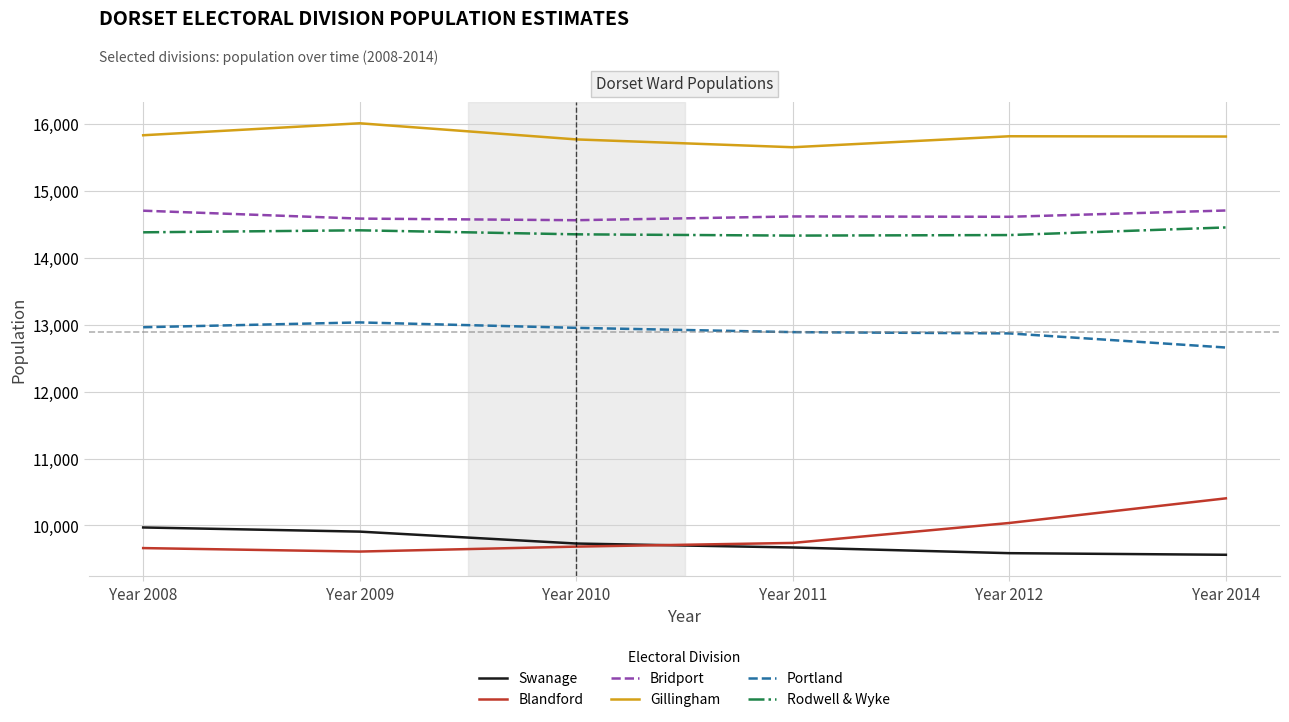

What is the minimum value shown in the chart?

9562